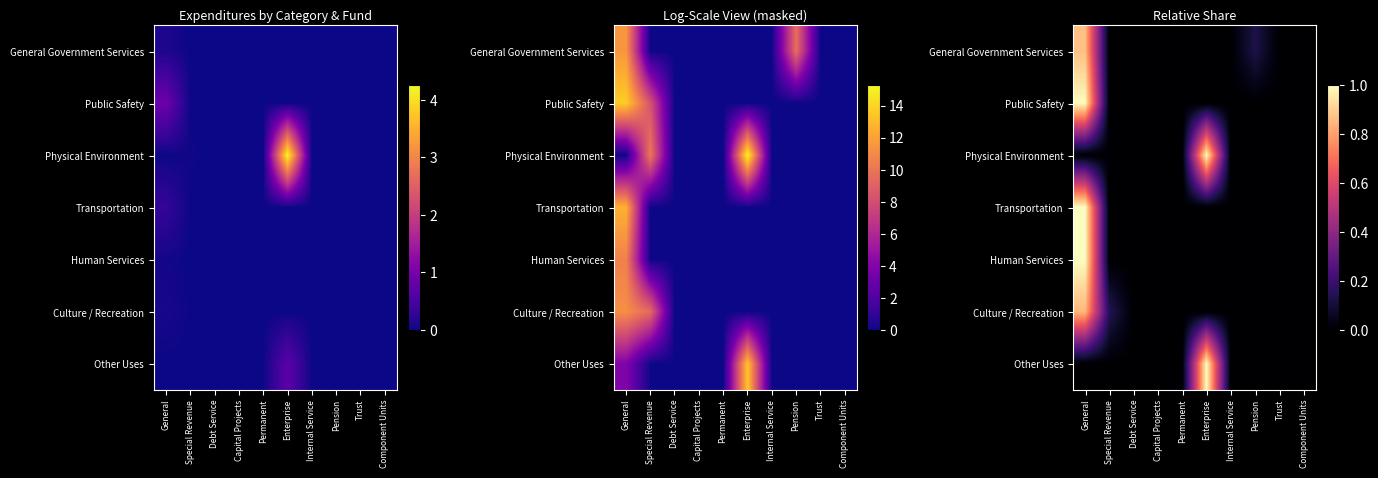

At how many categories does at least one series exceed 0?

4